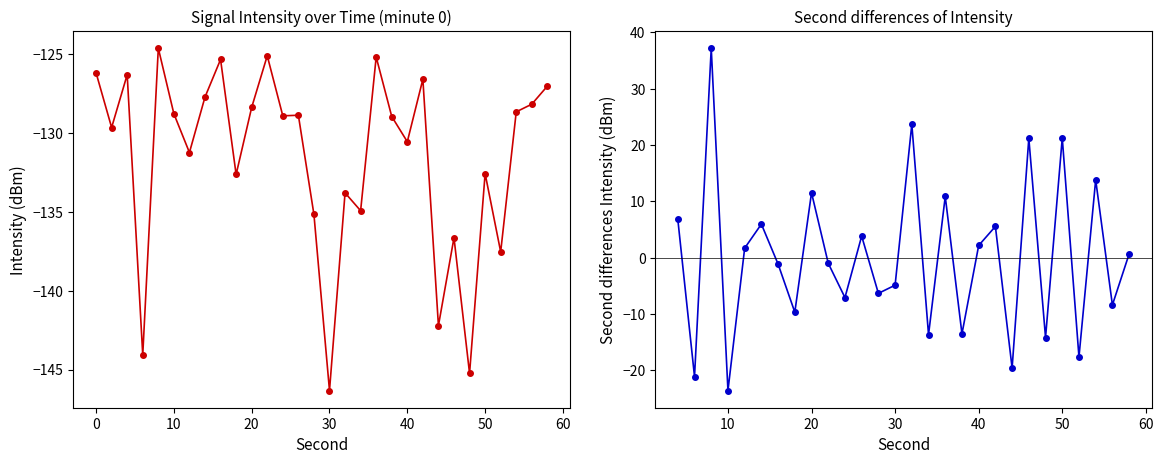

Rank the categories by value from lowest to highest.

30, 48, 6, 44, 52, 46, 28, 34, 32, 18, 50, 12, 40, 2, 38, 24, 26, 10, 54, 20, 56, 14, 58, 42, 4, 0, 16, 36, 22, 8